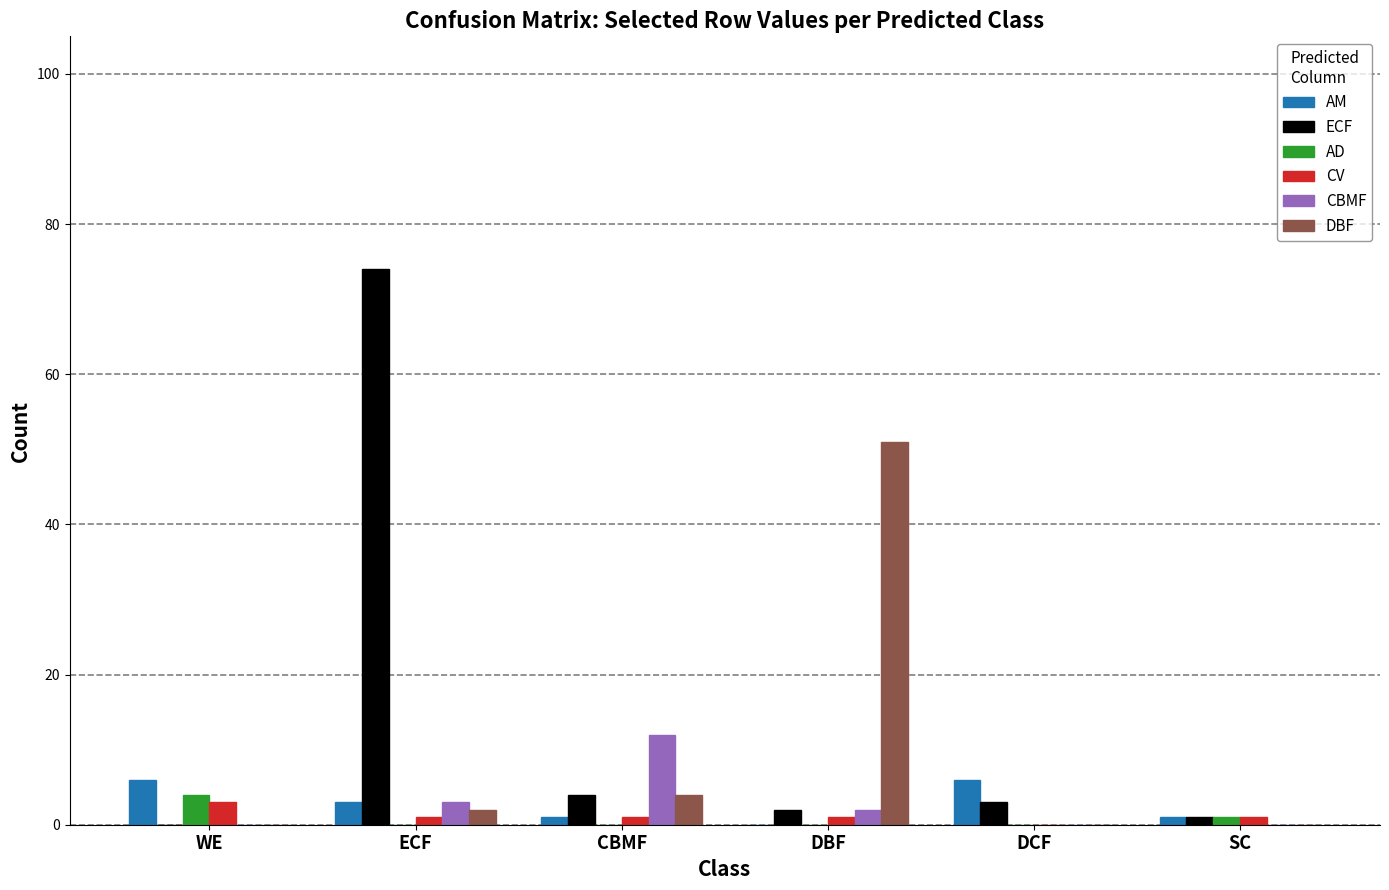

True or false: ECF has a value of 4 at CBMF.

True